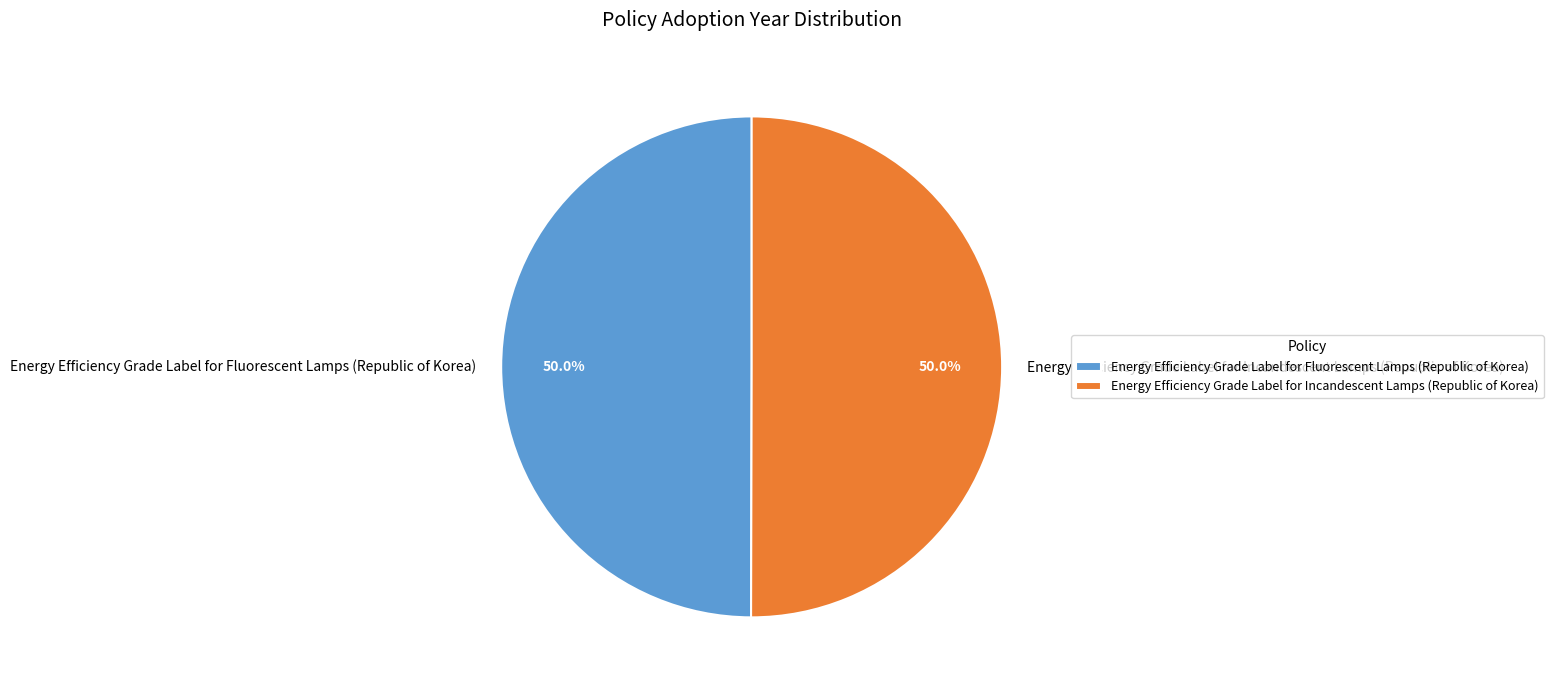

Do Energy Efficiency Grade Label for Fluorescent Lamps (Republic of Korea) and Energy Efficiency Grade Label for Incandescent Lamps (Republic of Korea) together represent more than half of the pie?

Yes